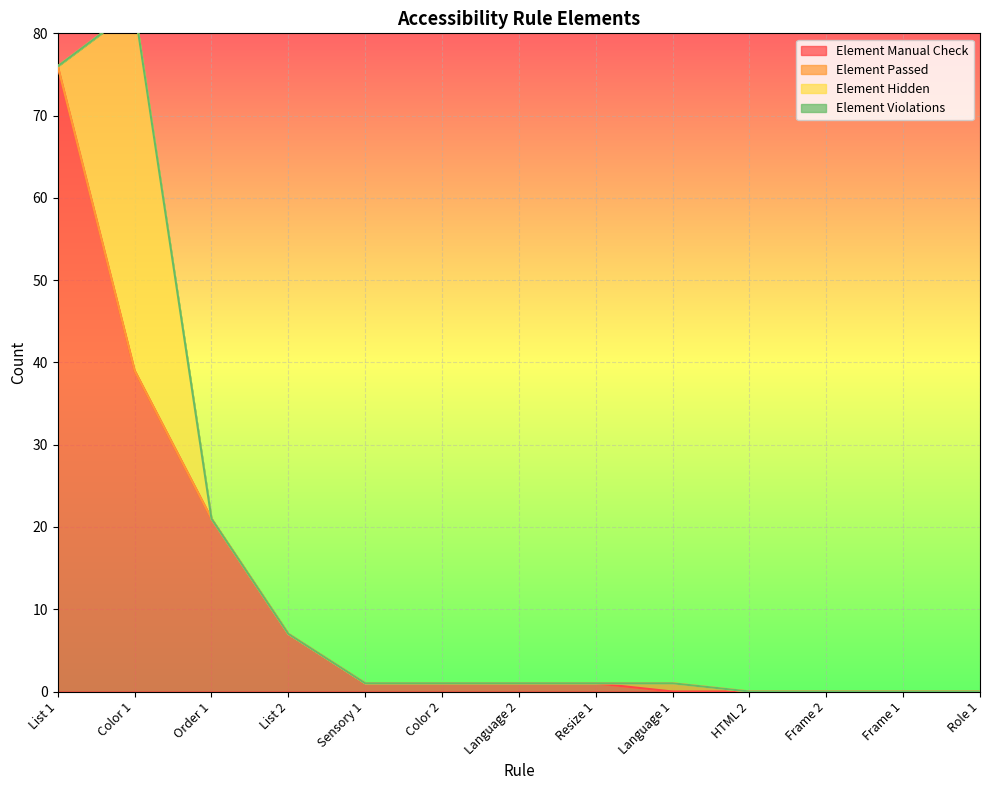

True or false: Element Manual Check has a value of 1 at Language 2.

True